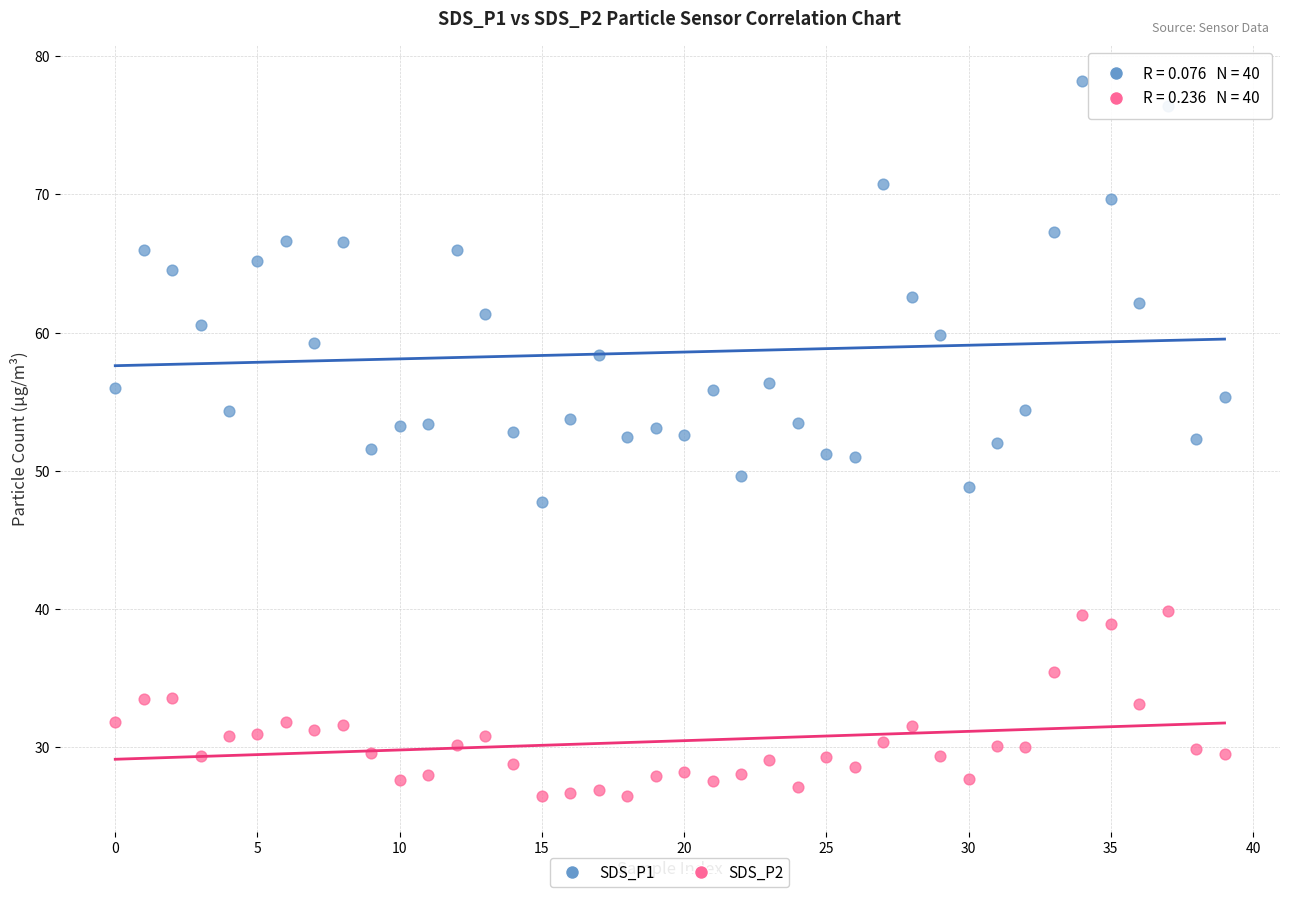

Which series has the widest spread of Y values?

SDS_P1